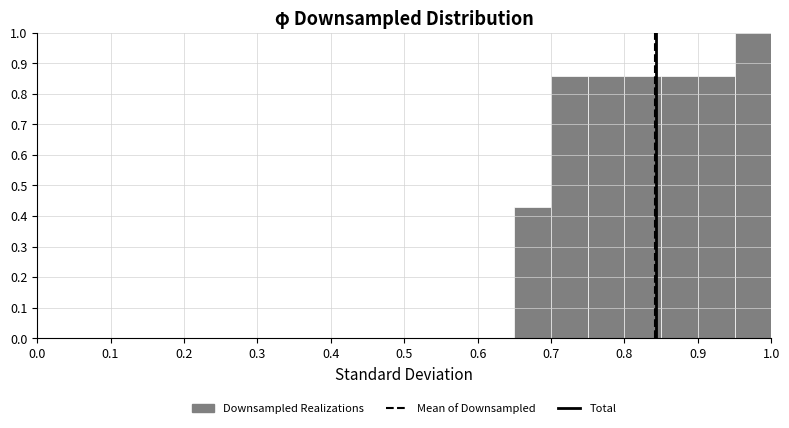

Reading left to right, transcribe this chart: for each bar, give the range it covers on the x-axis and its height. The values are not printed on the chart, so give them approximately, as read against the axis.

0.00 to 0.05: 0
0.05 to 0.10: 0
0.10 to 0.15: 0
0.15 to 0.20: 0
0.20 to 0.25: 0
0.25 to 0.30: 0
0.30 to 0.35: 0
0.35 to 0.40: 0
0.40 to 0.45: 0
0.45 to 0.50: 0
0.50 to 0.55: 0
0.55 to 0.60: 0
0.60 to 0.65: 0
0.65 to 0.70: 0.43
0.70 to 0.75: 0.86
0.75 to 0.80: 0.86
0.80 to 0.85: 0.86
0.85 to 0.90: 0.86
0.90 to 0.95: 0.86
0.95 to 1.00: 1.00